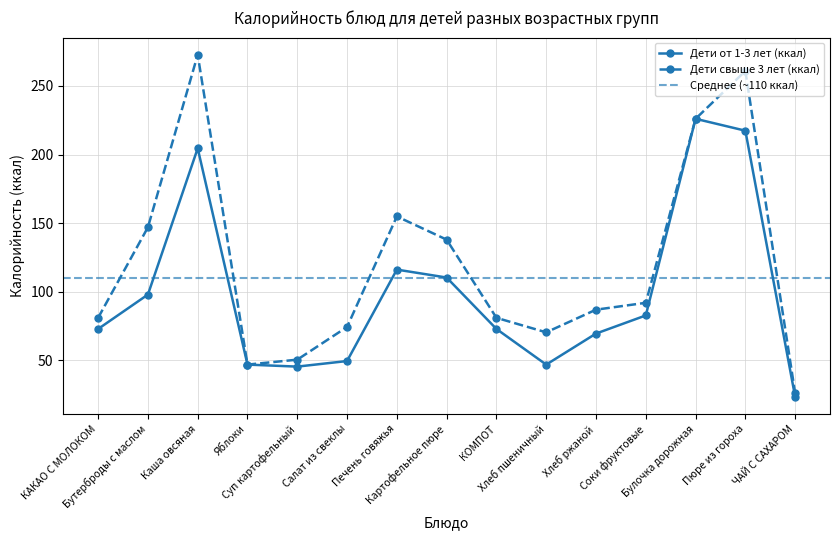

What is the value of the Дети от 1-3 лет (ккал) point at the 15th from the left?

23.5